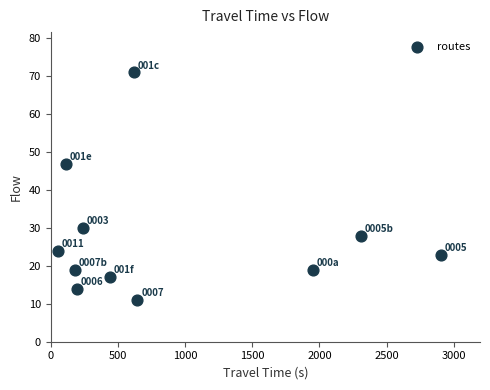

What Y value in the scatter plot is closest to 41?

47